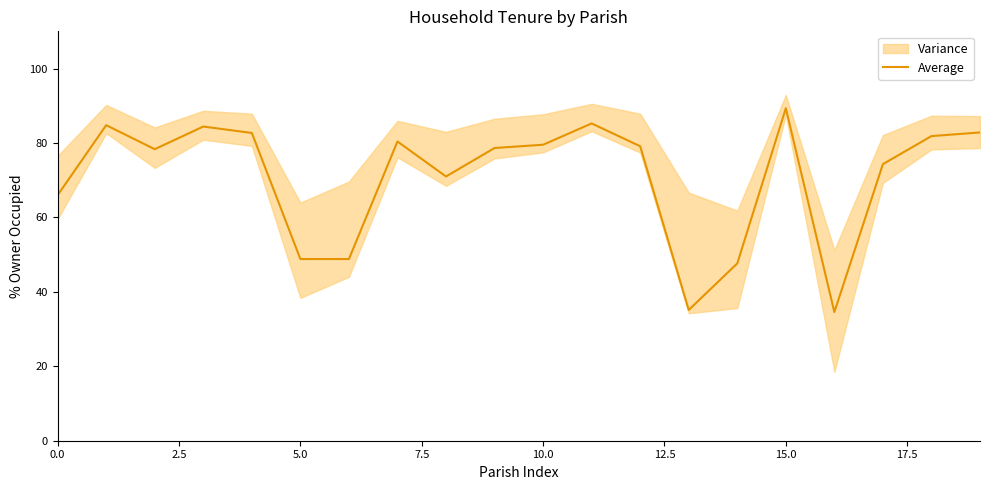

What position from the left is 13?

14